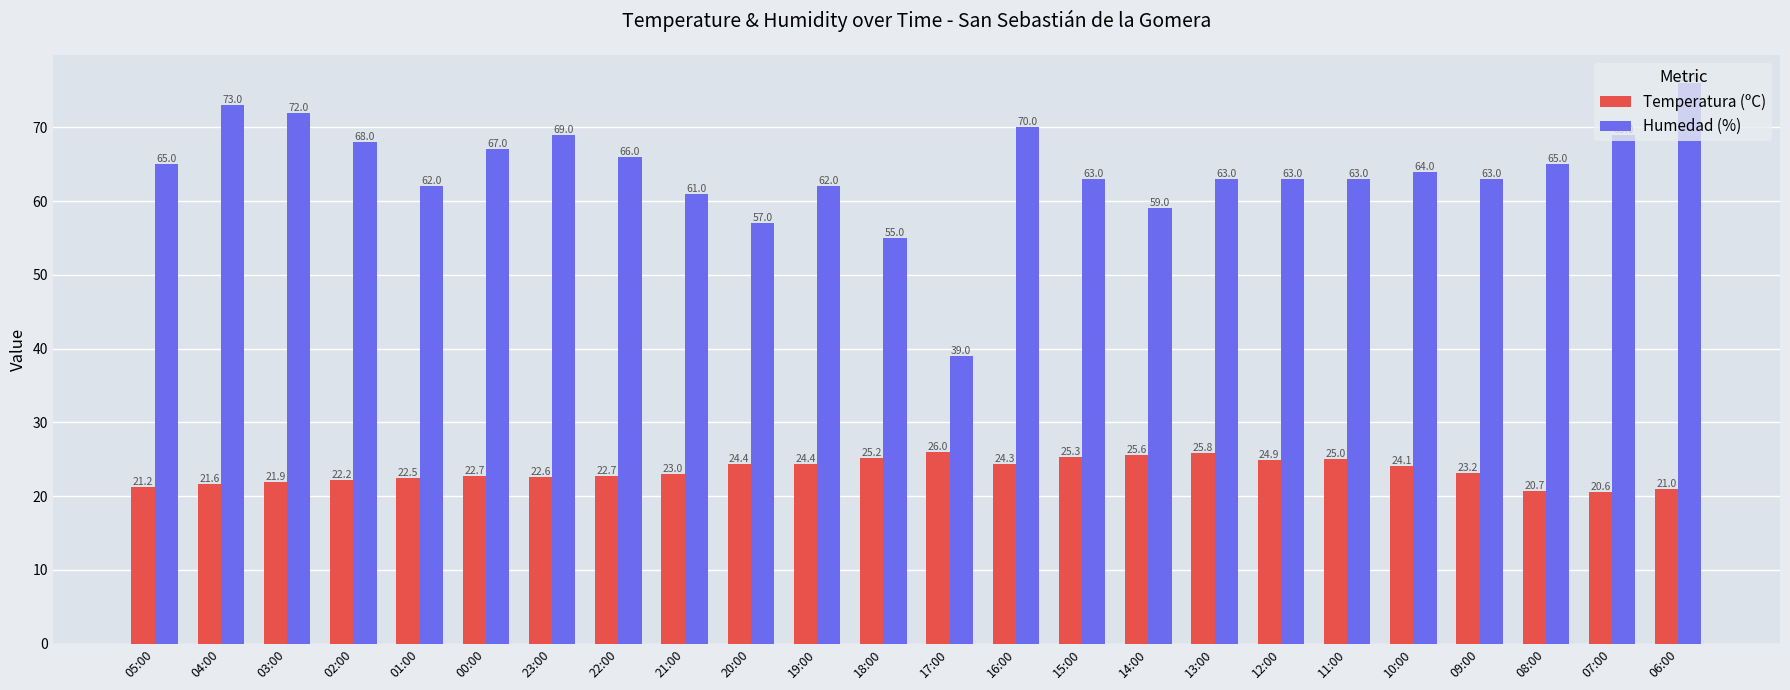

Reading left to right, what are all the values shown in this chart?

Temperatura (ºC): 21.2	21.6	21.9	22.2	22.5	22.7	22.6	22.7	23.0	24.4	24.4	25.2	26.0	24.3	25.3	25.6	25.8	24.9	25.0	24.1	23.2	20.7	20.6	21.0
Humedad (%): 65.0	73.0	72.0	68.0	62.0	67.0	69.0	66.0	61.0	57.0	62.0	55.0	39.0	70.0	63.0	59.0	63.0	63.0	63.0	64.0	63.0	65.0	69.0	76.0